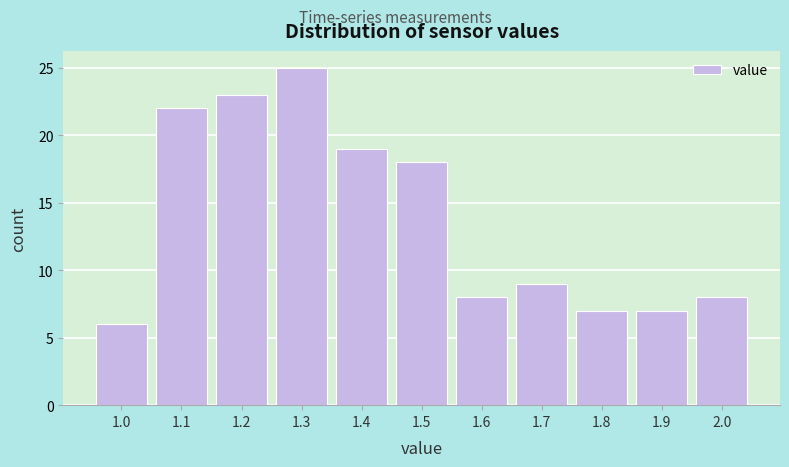

Reading left to right, what are all the values shown in this chart?

1.0=6	1.1=22	1.2=23	1.3=25	1.4=19	1.5=18	1.6=8	1.7=9	1.8=7	1.9=7	2.0=8